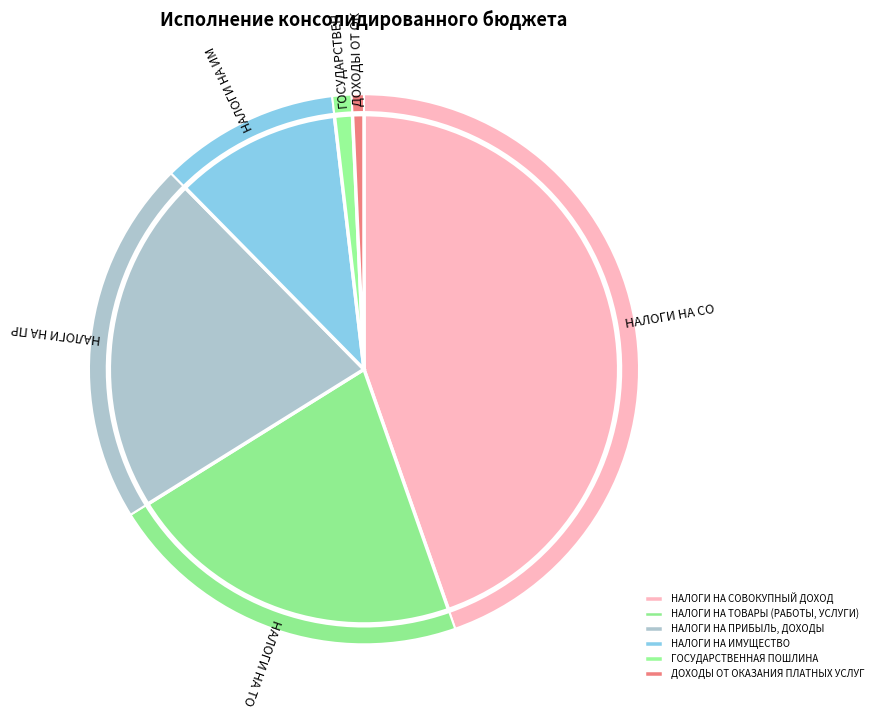

The НАЛОГИ НА ИМУЩЕСТВО slice represents 11% of the pie. True or false?

True